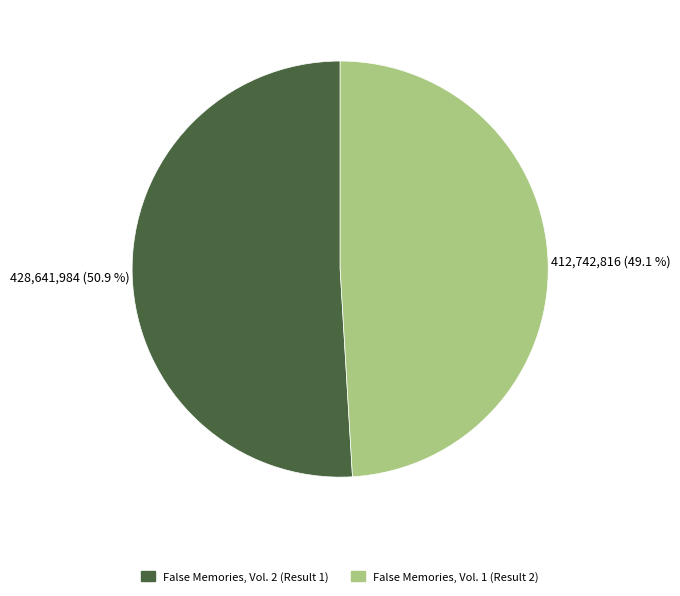

Is False Memories, Vol. 2 (Result 1) the majority of the pie?

Yes